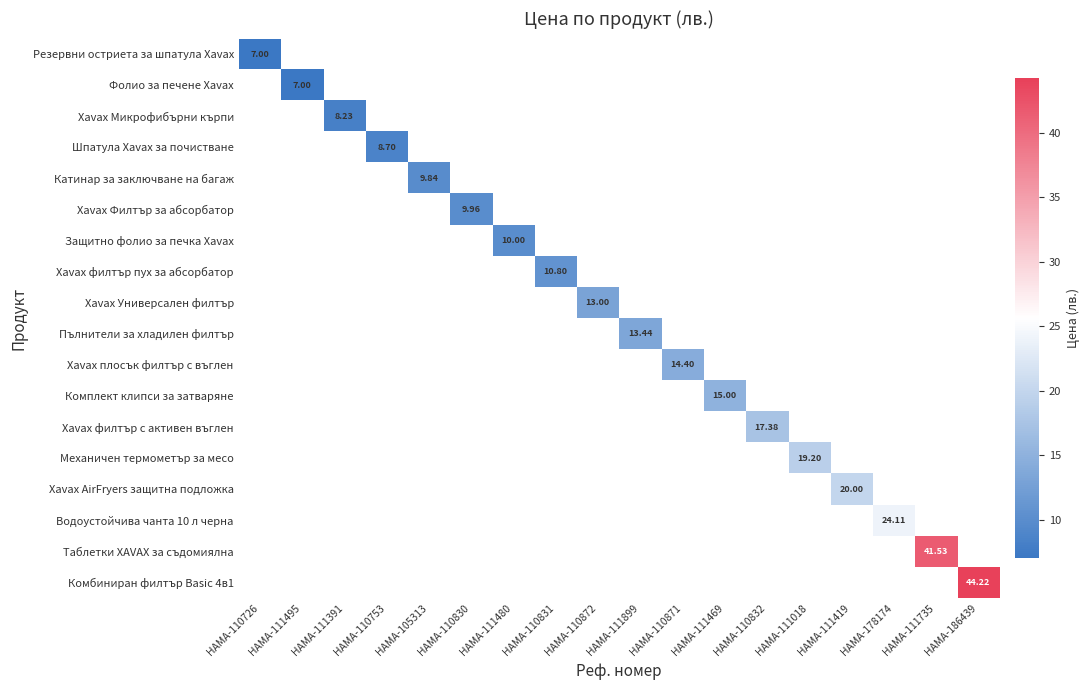

Which has a higher value, HAMA-111495 or HAMA-111469?

HAMA-111469